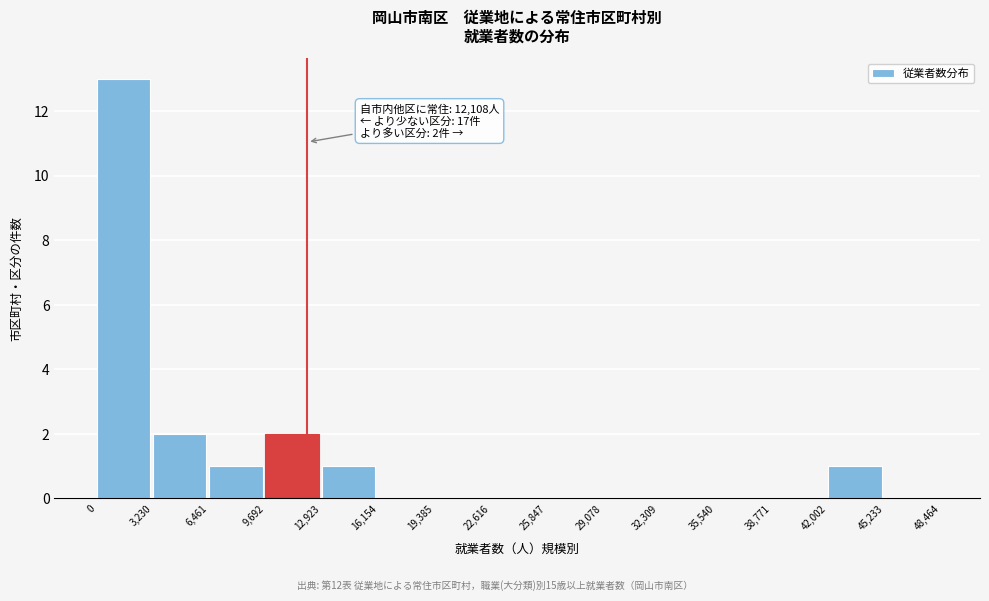

Which range on the x-axis has the tallest bar?

0 to 3,230